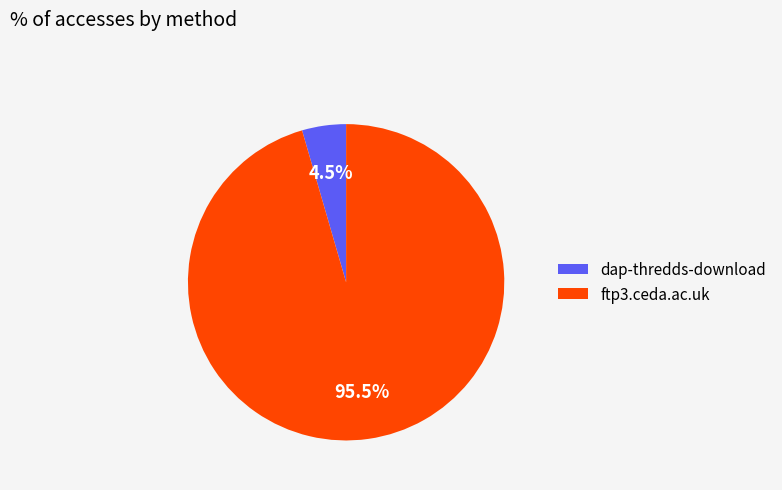

How many segments does this pie chart have?

2